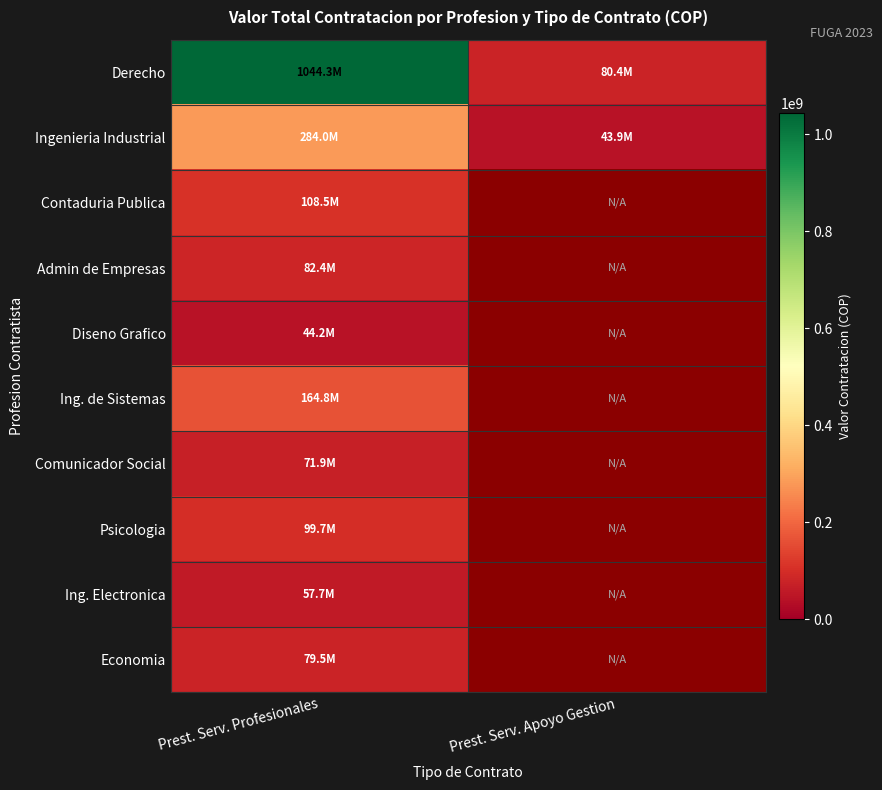

At how many categories does at least one series exceed 575853665?

1